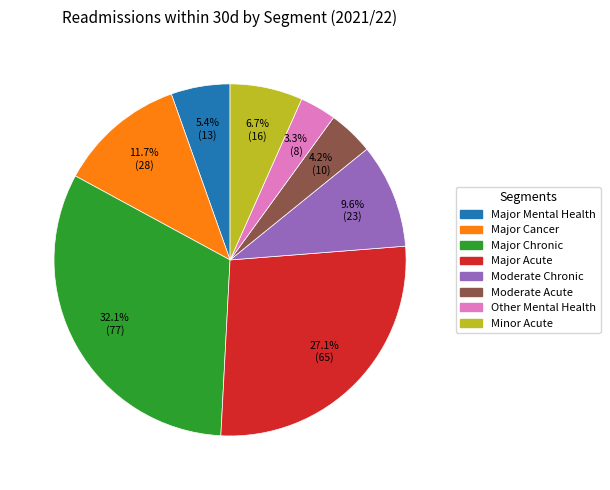

Which category has the biggest portion of the pie?

Major Chronic